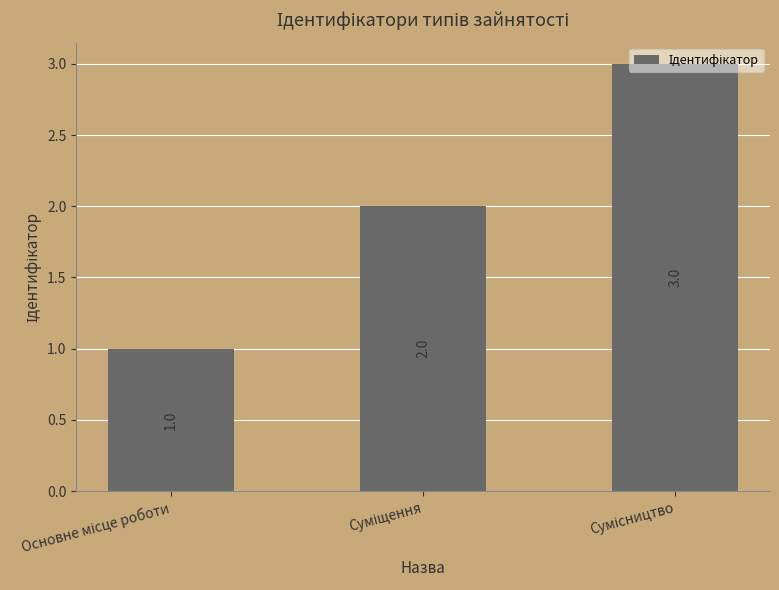

Reading left to right, transcribe all the data shown in this chart.

1	2	3